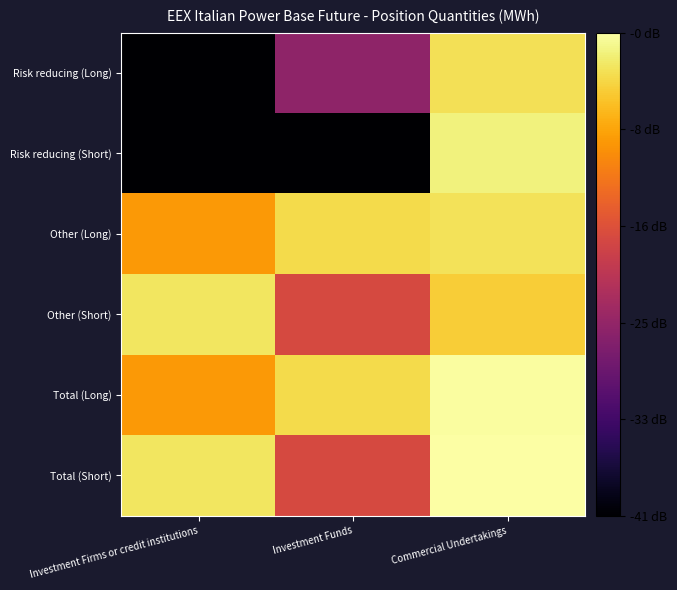

Reading left to right, transcribe all the data shown in this chart.

Risk reducing (Long): Investment Firms or credit institutions=3.3	Investment Funds=5.0	Commercial Undertakings=7.2
Risk reducing (Short): Investment Firms or credit institutions=3.3	Investment Funds=3.3	Commercial Undertakings=7.4
Other (Long): Investment Firms or credit institutions=6.6	Investment Funds=7.1	Commercial Undertakings=7.2
Other (Short): Investment Firms or credit institutions=7.2	Investment Funds=5.7	Commercial Undertakings=7.0
Total (Long): Investment Firms or credit institutions=6.6	Investment Funds=7.1	Commercial Undertakings=7.5
Total (Short): Investment Firms or credit institutions=7.2	Investment Funds=5.7	Commercial Undertakings=7.5